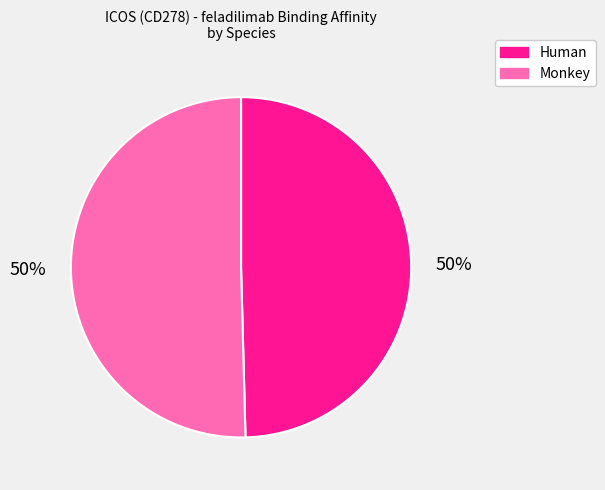

Count the number of slices in the pie.

2